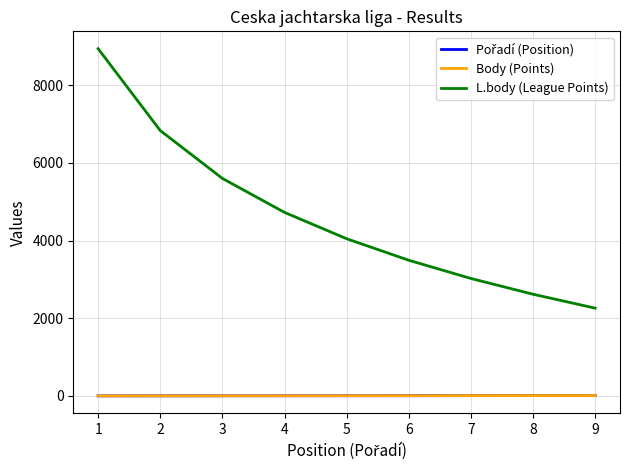

Where does the Body (Points) series first go above 5?

6